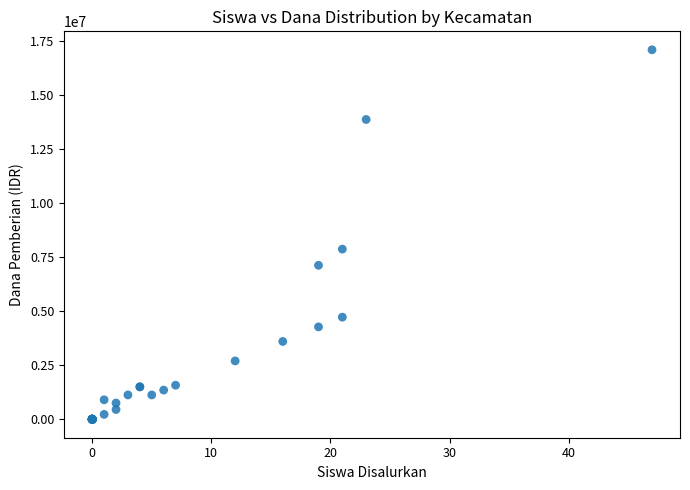

What Y value in the scatter plot is closest to 8550000?

7875000